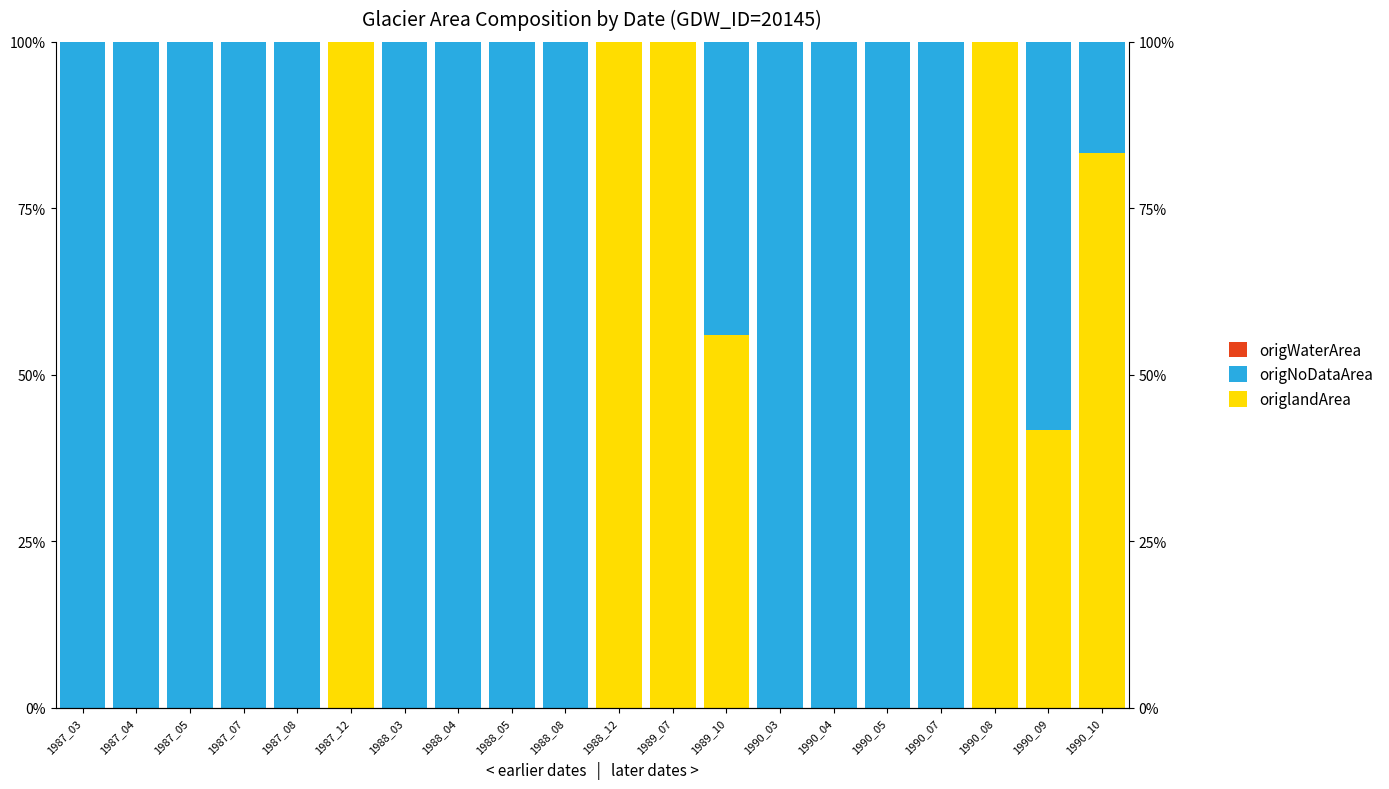

List the labels in order of origWaterArea value, largest first.

1987_03, 1987_04, 1987_05, 1987_07, 1987_08, 1987_12, 1988_03, 1988_04, 1988_05, 1988_08, 1988_12, 1989_07, 1989_10, 1990_03, 1990_04, 1990_05, 1990_07, 1990_08, 1990_09, 1990_10